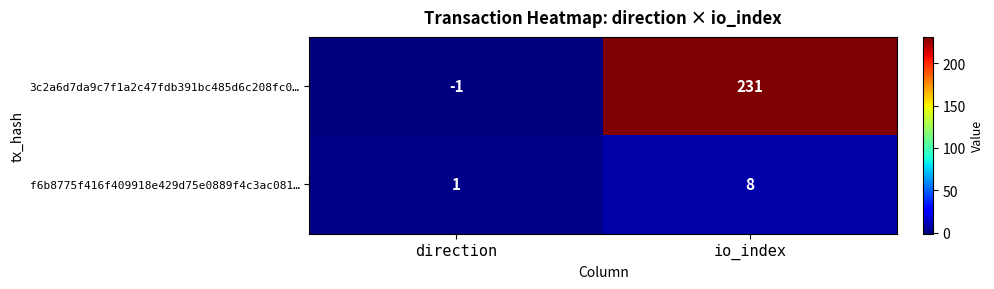

Which category has the highest value across all series?

io_index